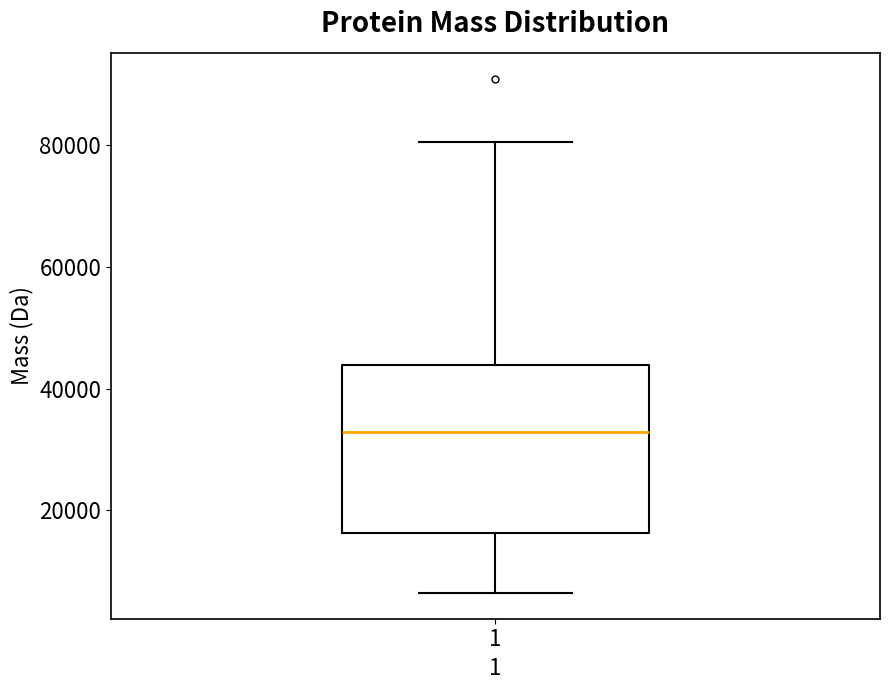

Read this box plot against the y-axis: the position of the median line, the range covered by the box, and the ends of both whiskers. The values are not printed on the chart, so give them approximately, as read against the axis.

median 32000, box 16000 to 44000, whiskers 6000 to 80000